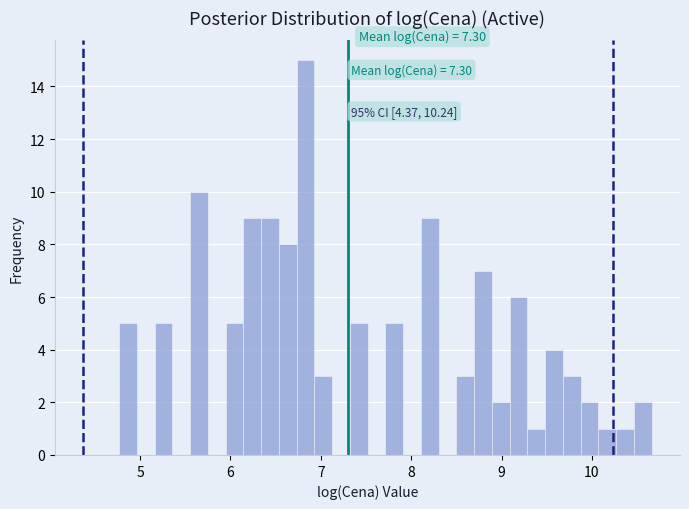

Read against the x-axis, roughly where is the centre of the tallest bar?

6.8